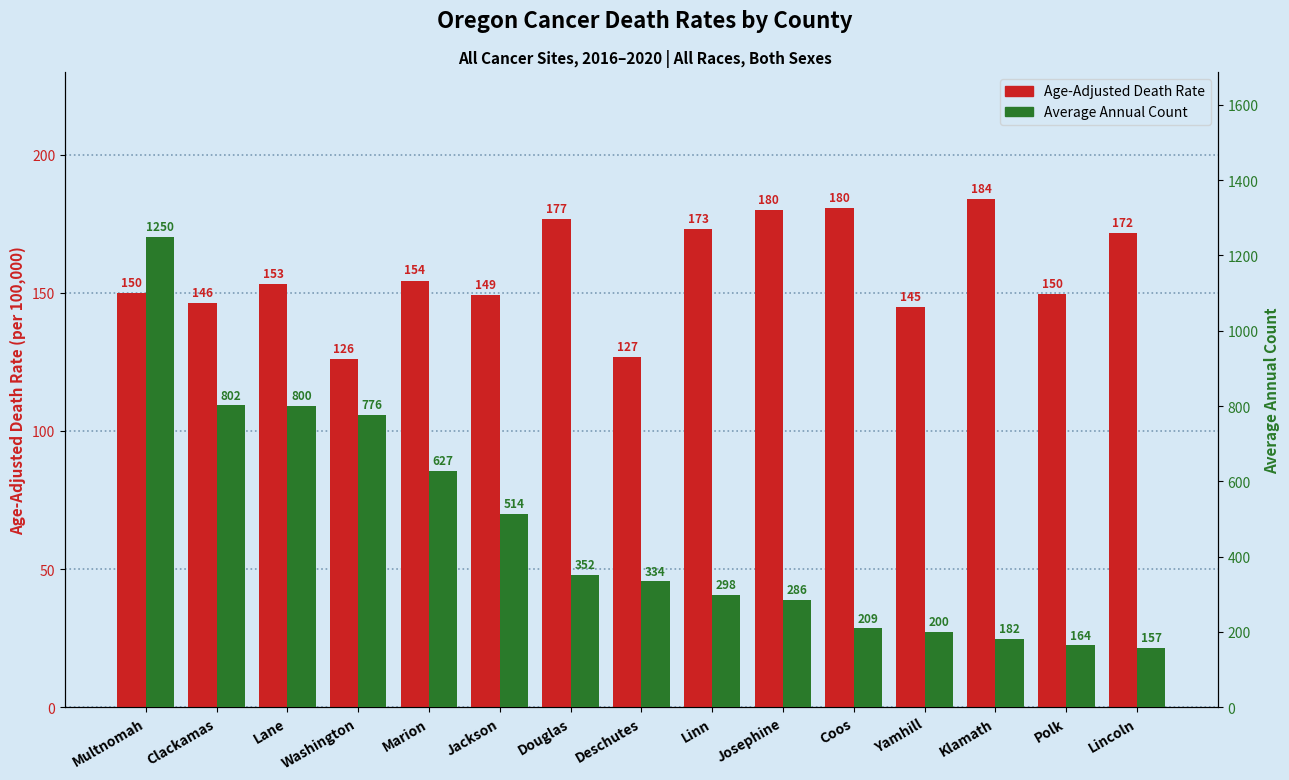

What is the average value of the Average Annual Count series?

463.4